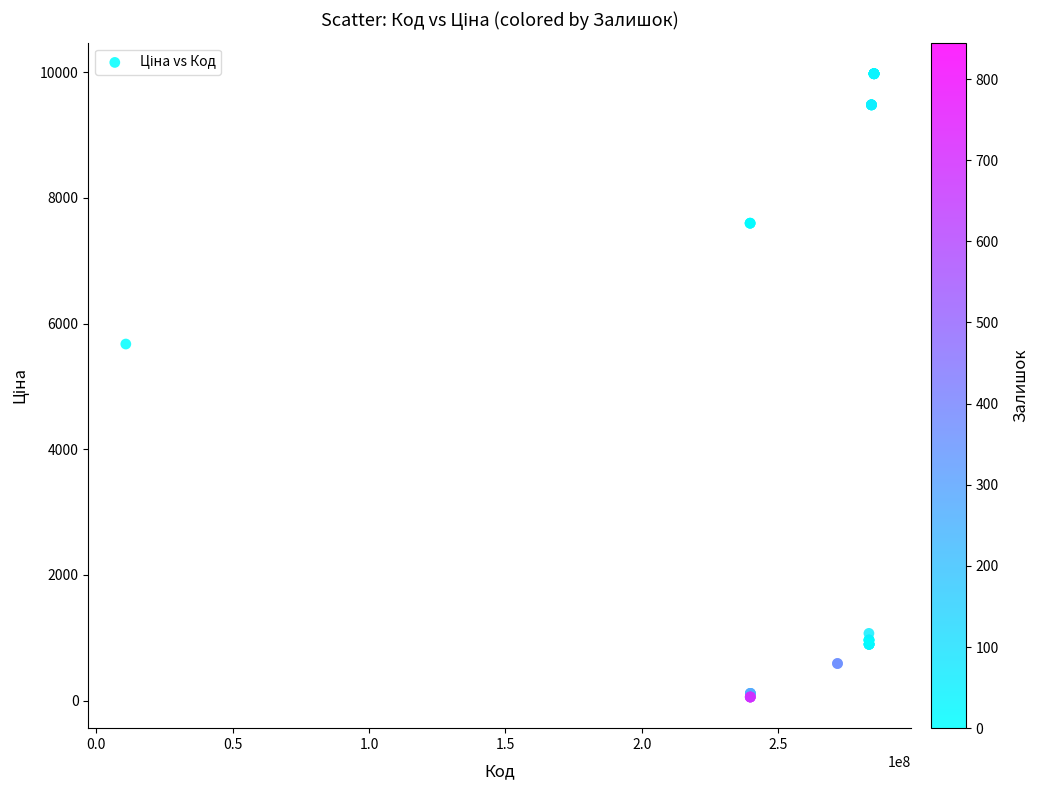

What Y value in the scatter plot is closest to 5016?

5673.8